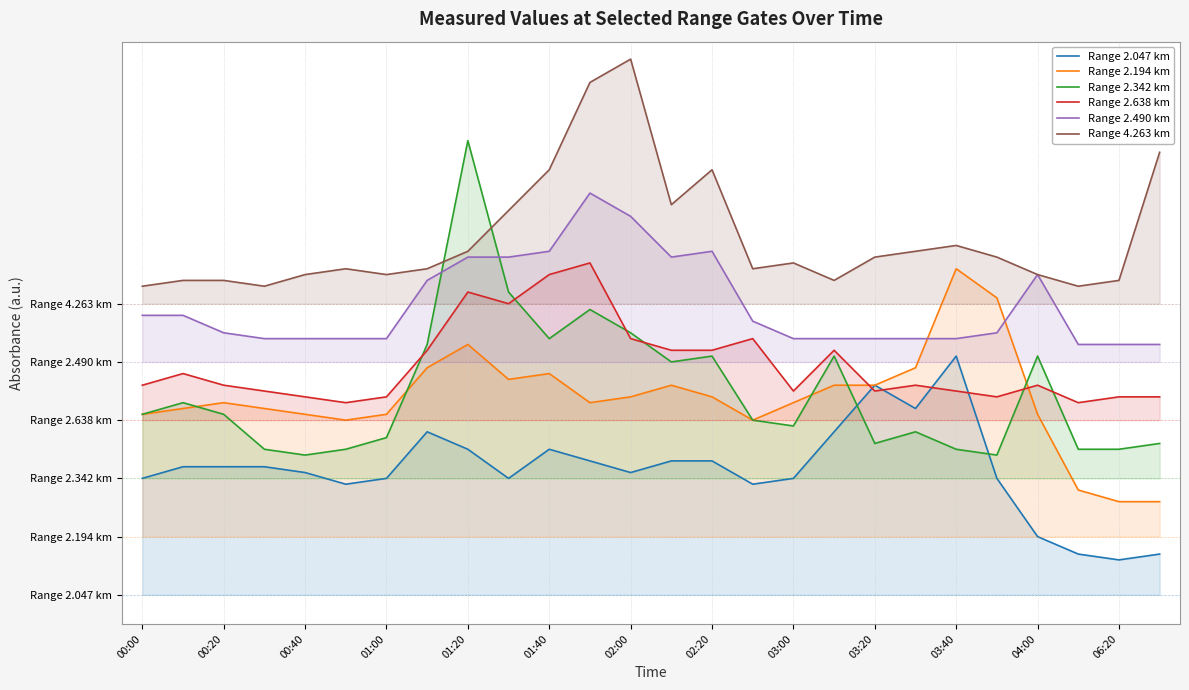

The Range 2.047 km series shows 2.0 at 21. True or false?

True